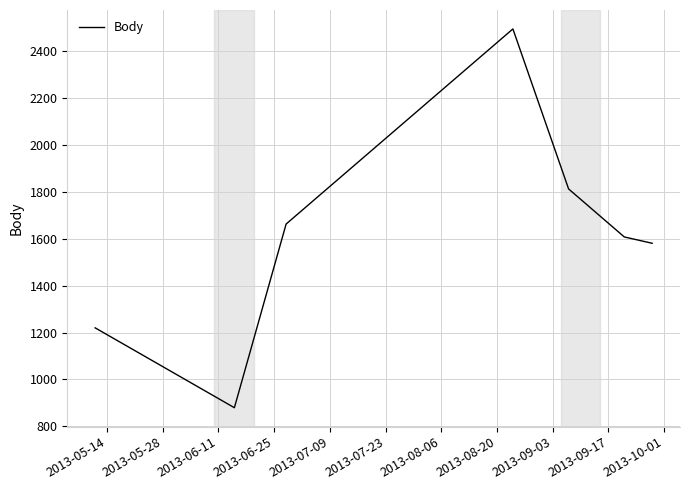

What is the difference between the second highest and minimum values?

934